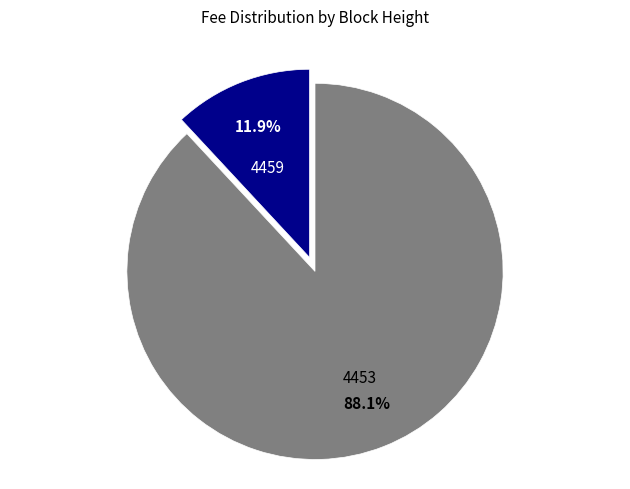

Rank the categories by value from lowest to highest.

4459, 4453